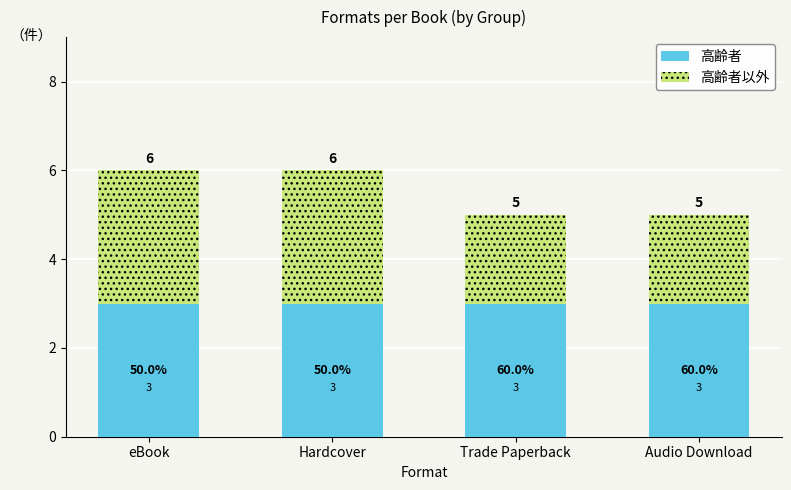

What are all the series names shown in the legend?

高齢者, 高齢者以外